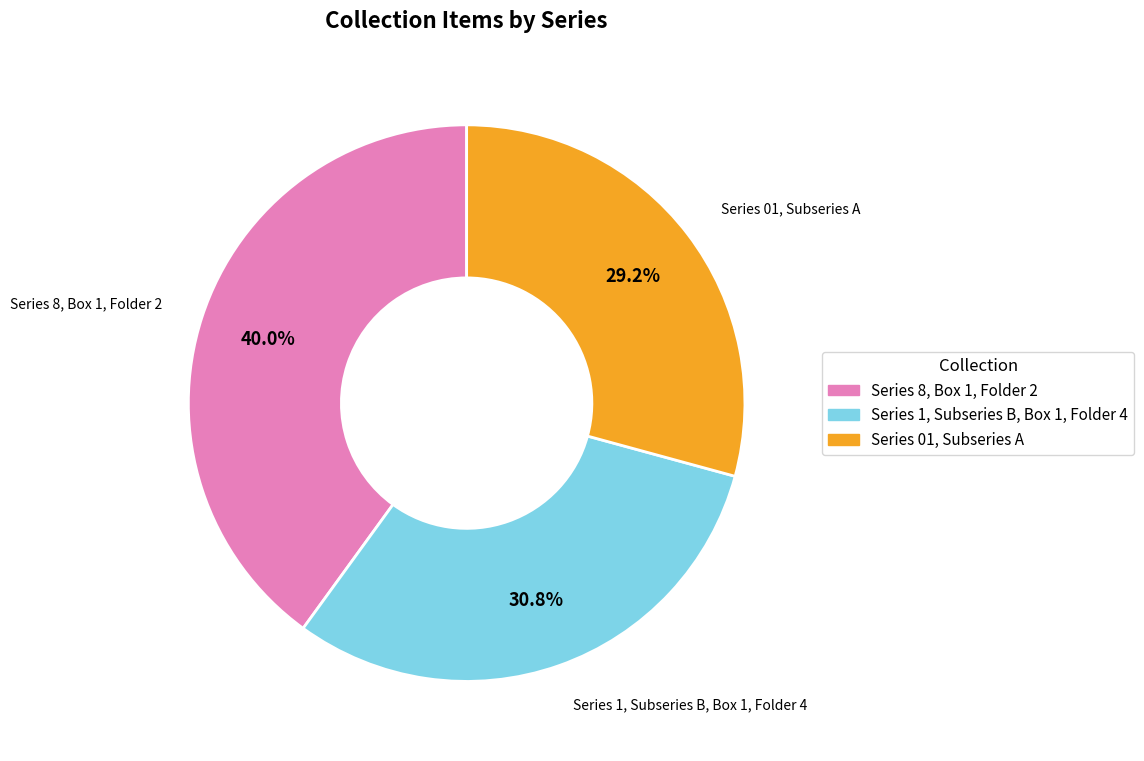

Is there any slice that represents more than half of the pie?

No